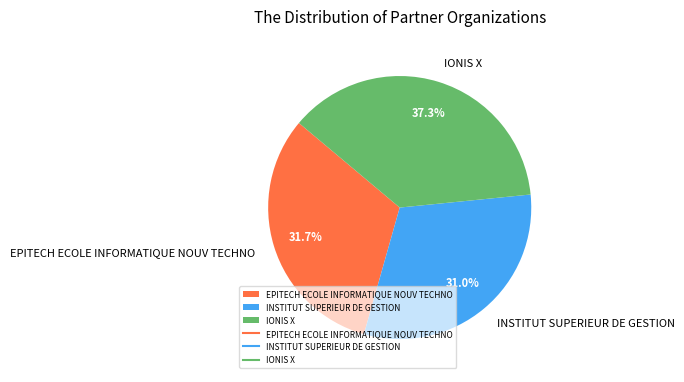

Approximately how many times larger is the value at INSTITUT SUPERIEUR DE GESTION compared to IONIS X?

0.8